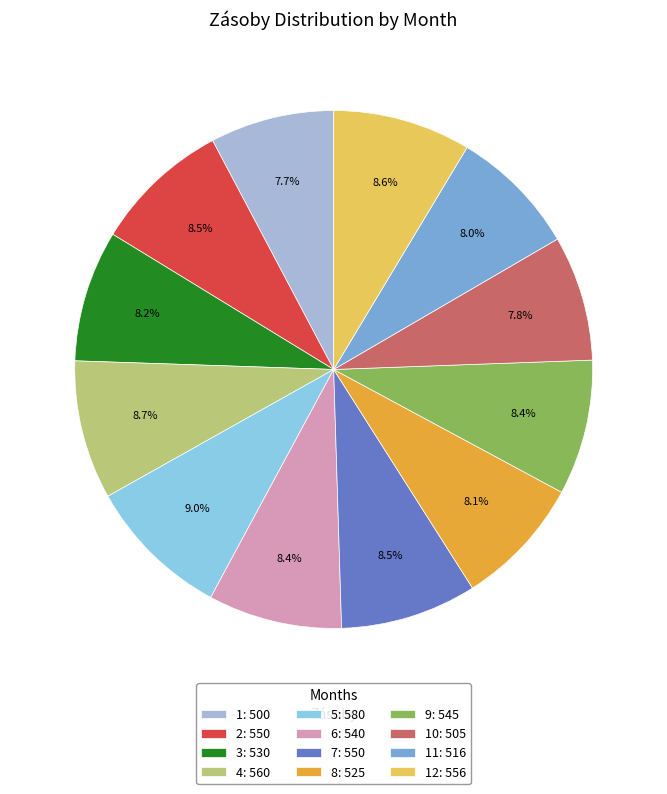

How many slices are in this pie chart?

12